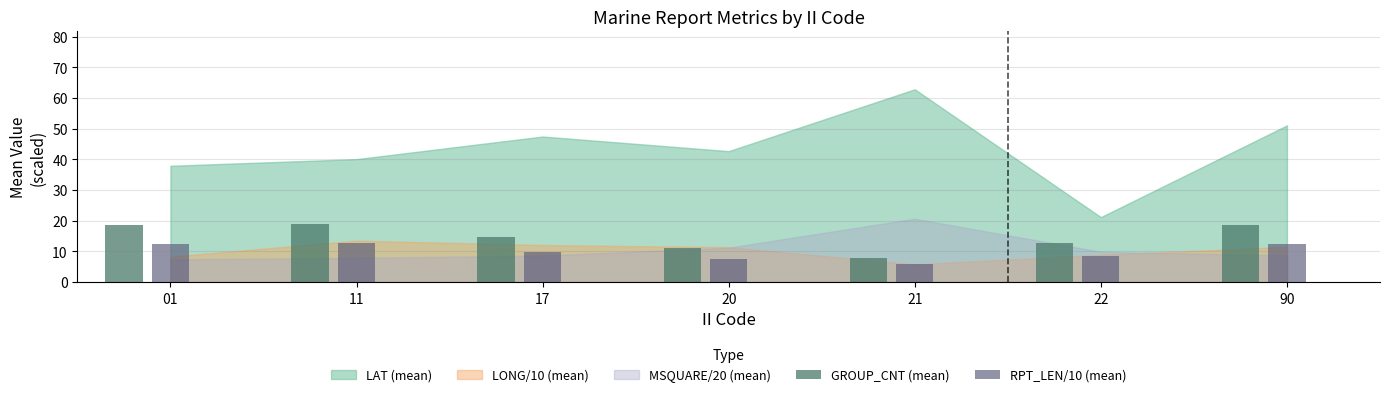

What value does the GROUP_CNT (mean) series have at 01?

18.7